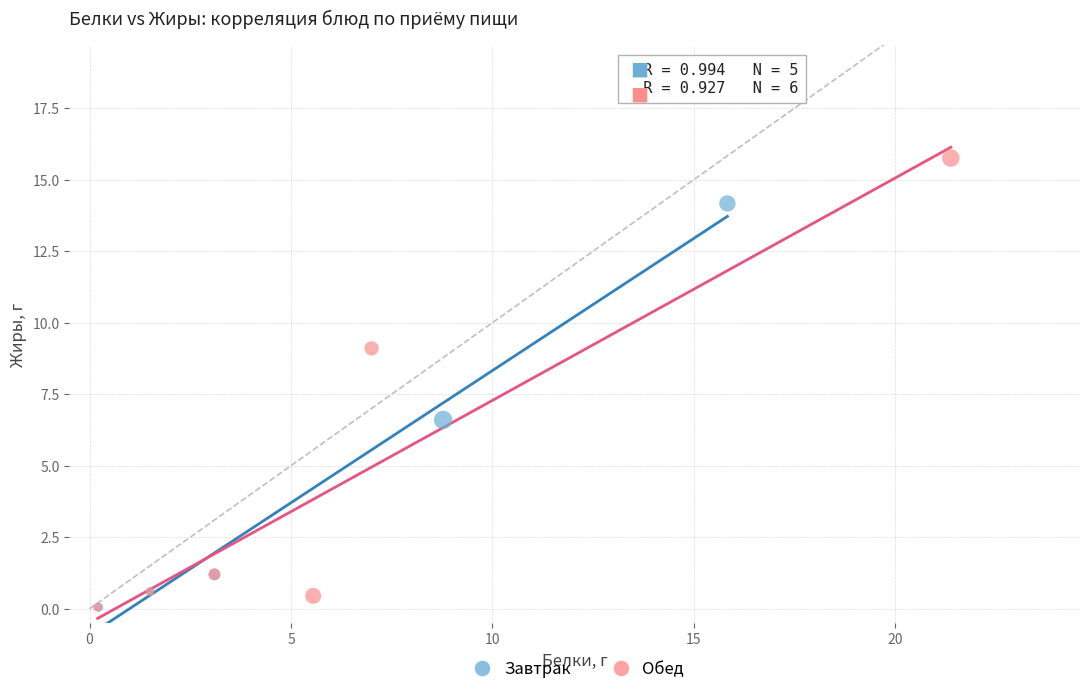

What are all the series names shown in the legend?

Завтрак, Обед